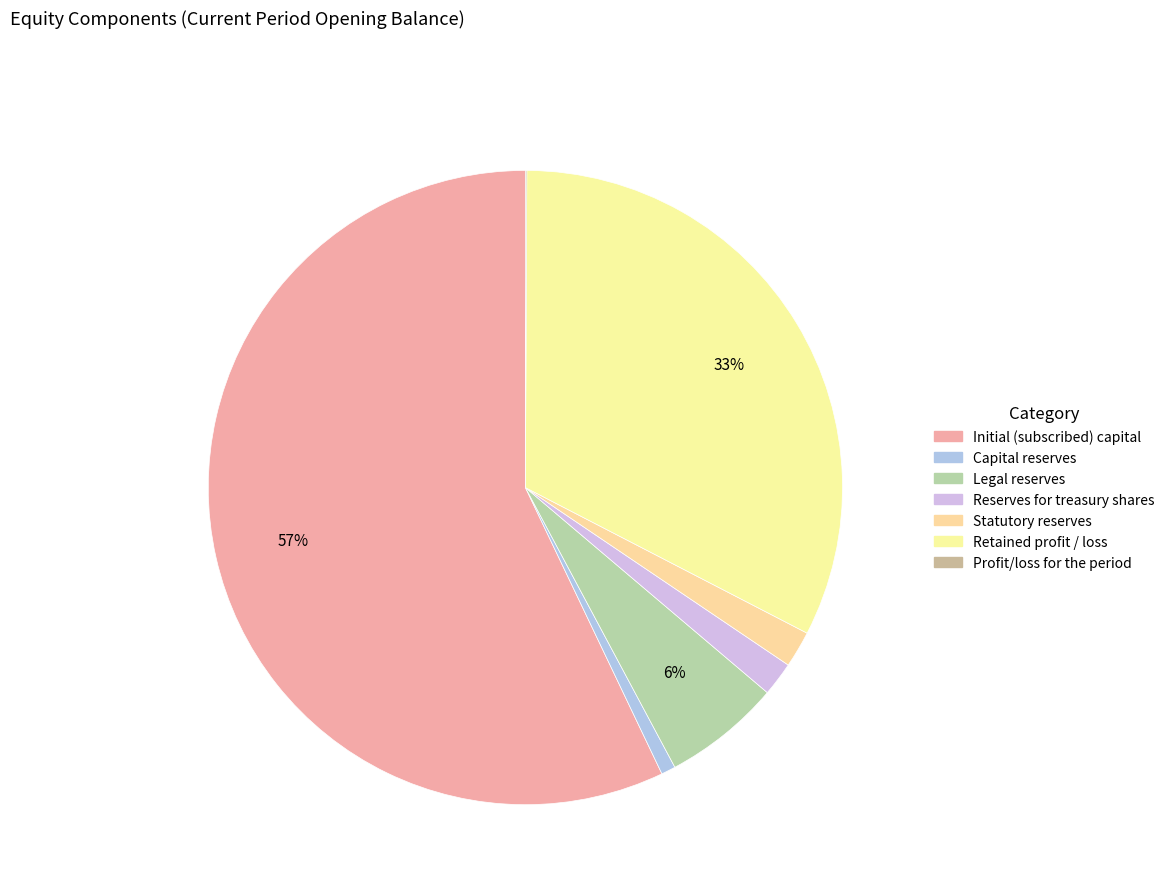

To the nearest percent, what percentage of the pie is Capital reserves?

1%